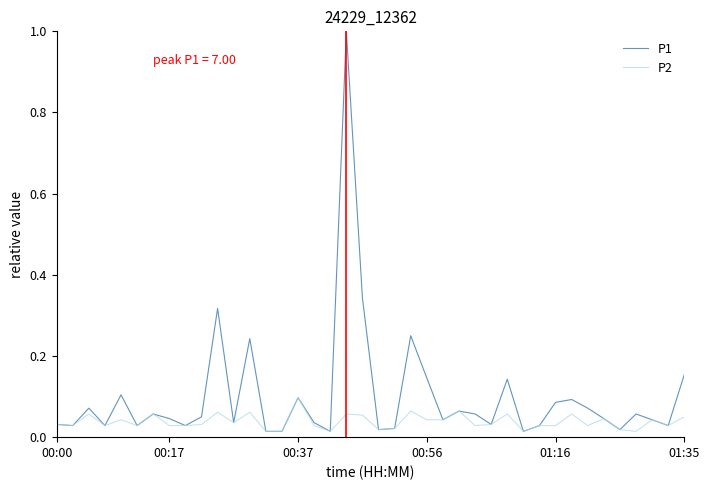

Which series has the widest spread of values?

P1